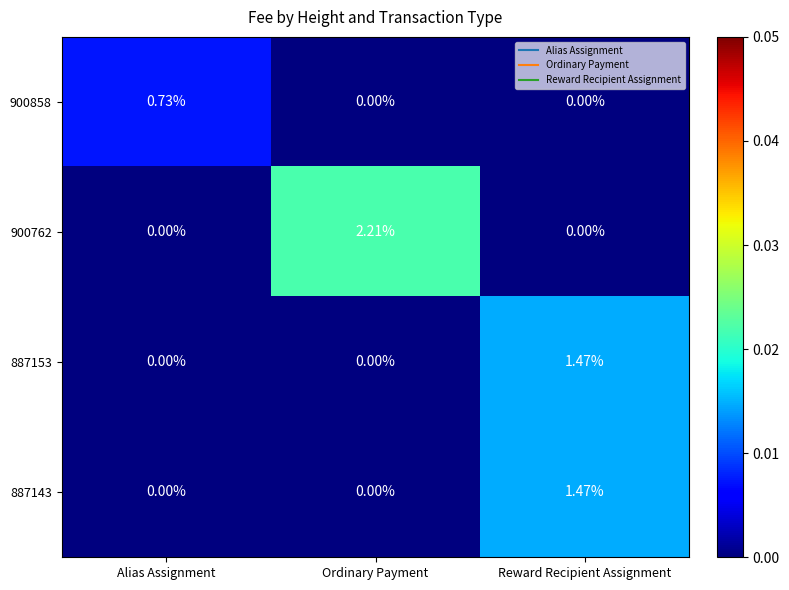

Which label corresponds to the largest value in the chart?

Ordinary Payment